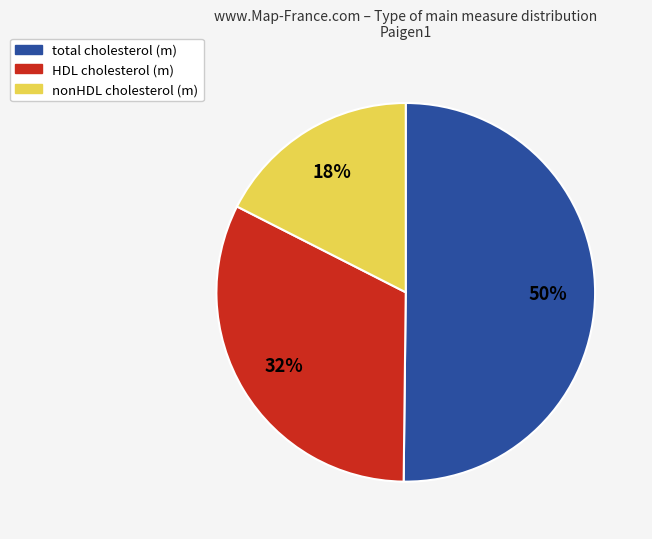

How many slices are in this pie chart?

3